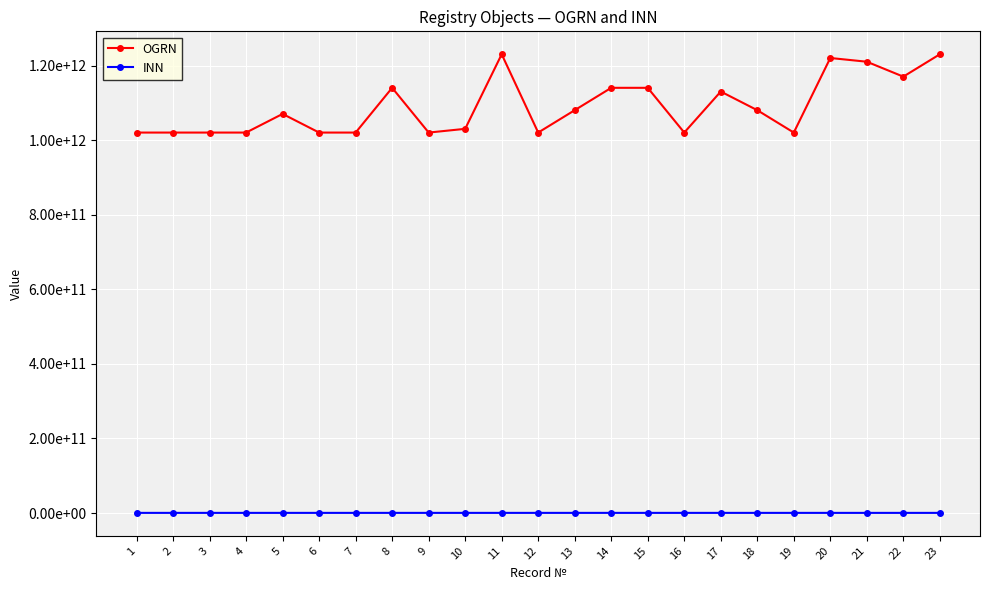

What is the highest value of the OGRN series?

1230400003019